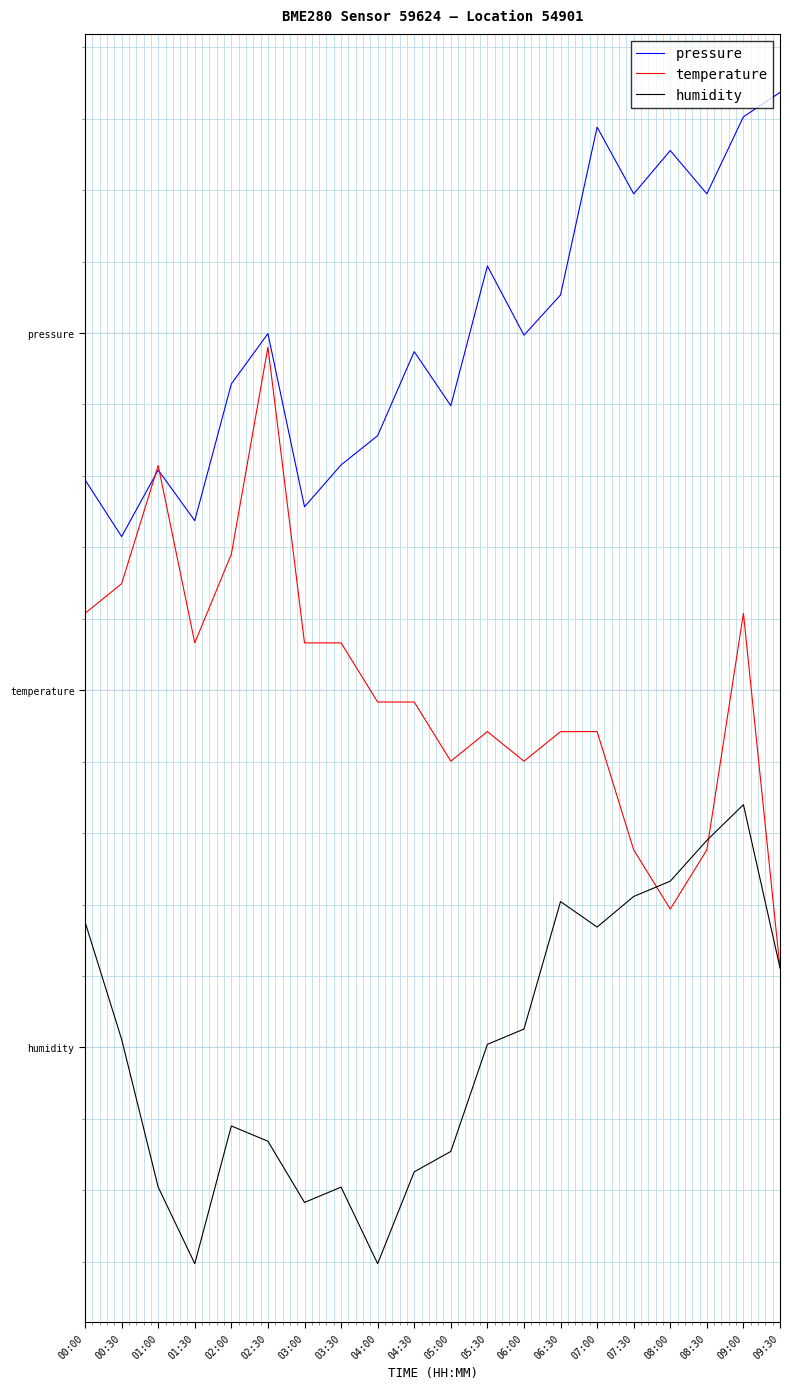

Which series has the largest range (max minus min)?

temperature